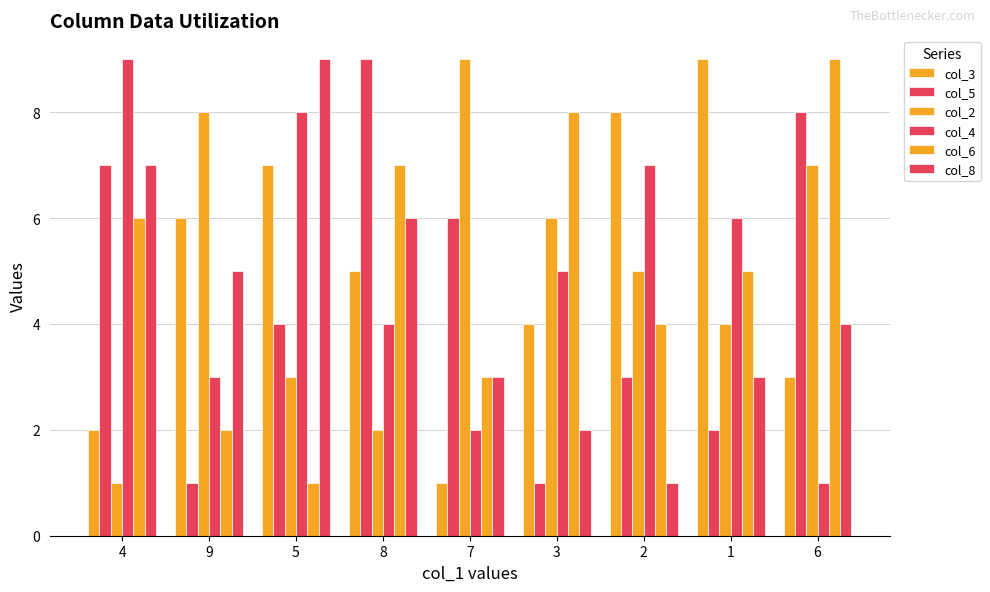

What position from the right is 7?

5